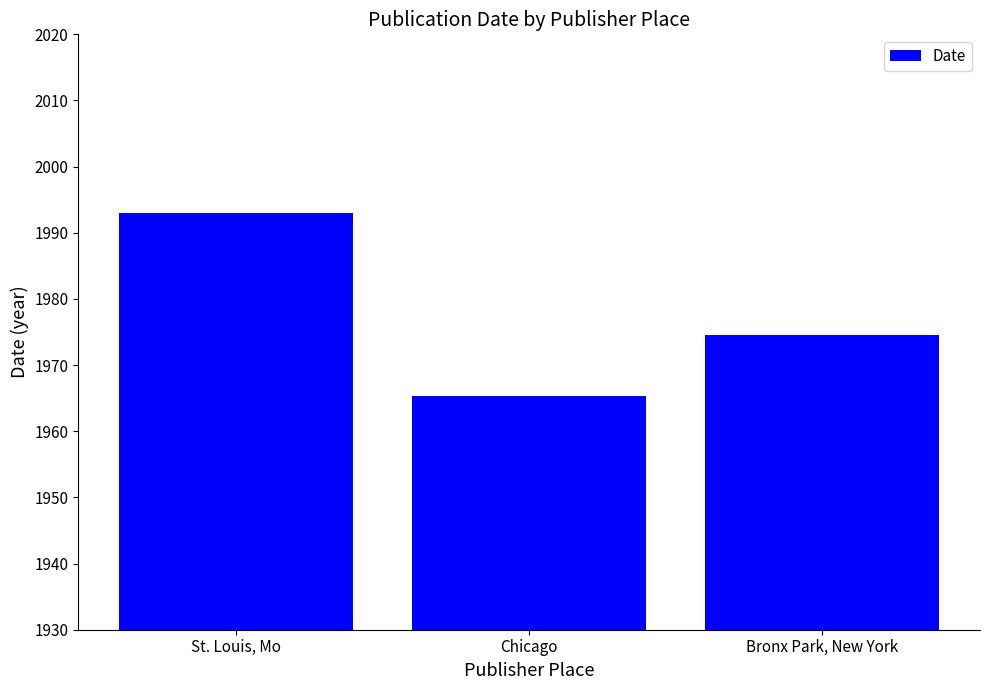

Which category has the highest value across all series?

St. Louis, Mo